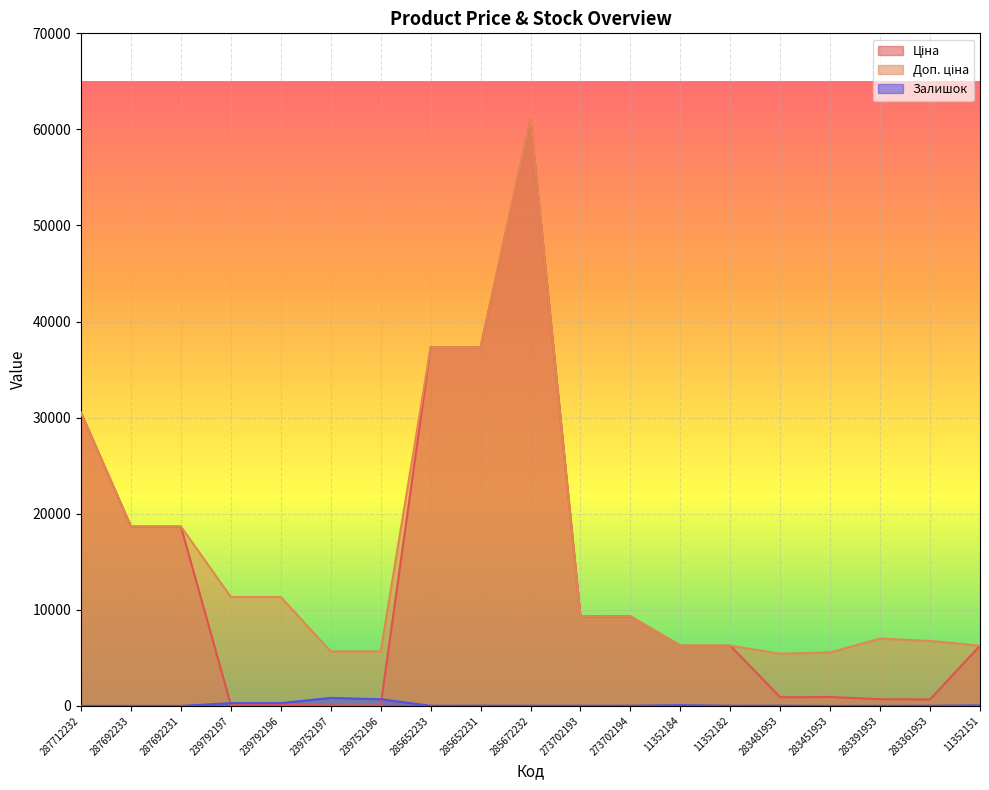

In Залишок, how many points are lower than both neighbors (excluding endpoints)?

4